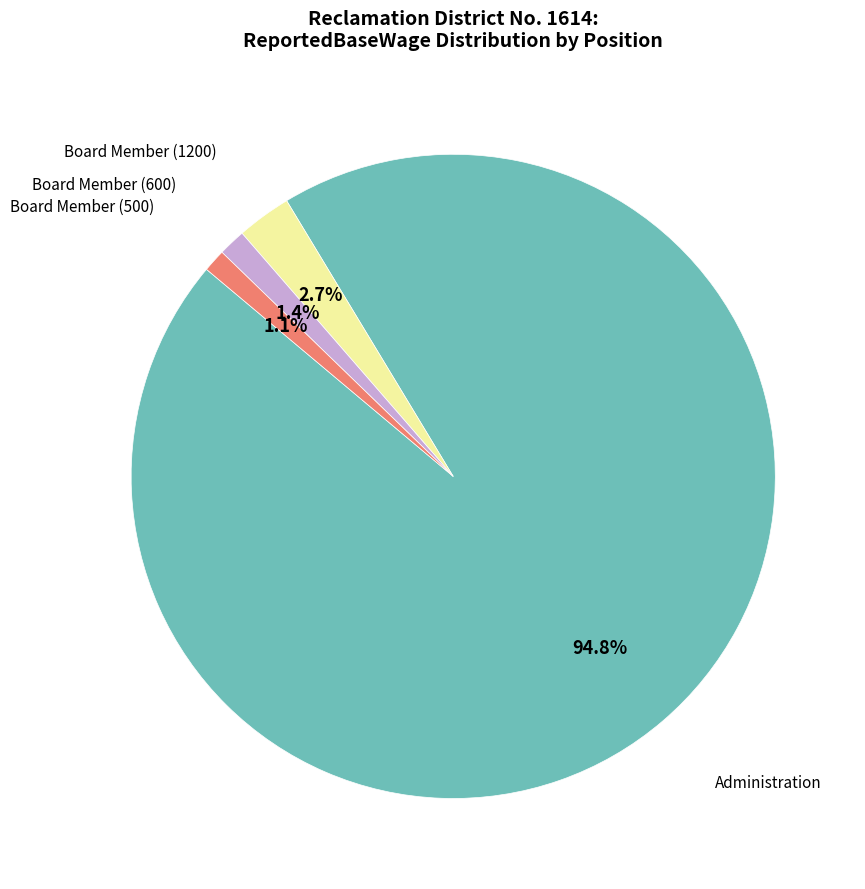

Does any single category account for the majority?

Yes